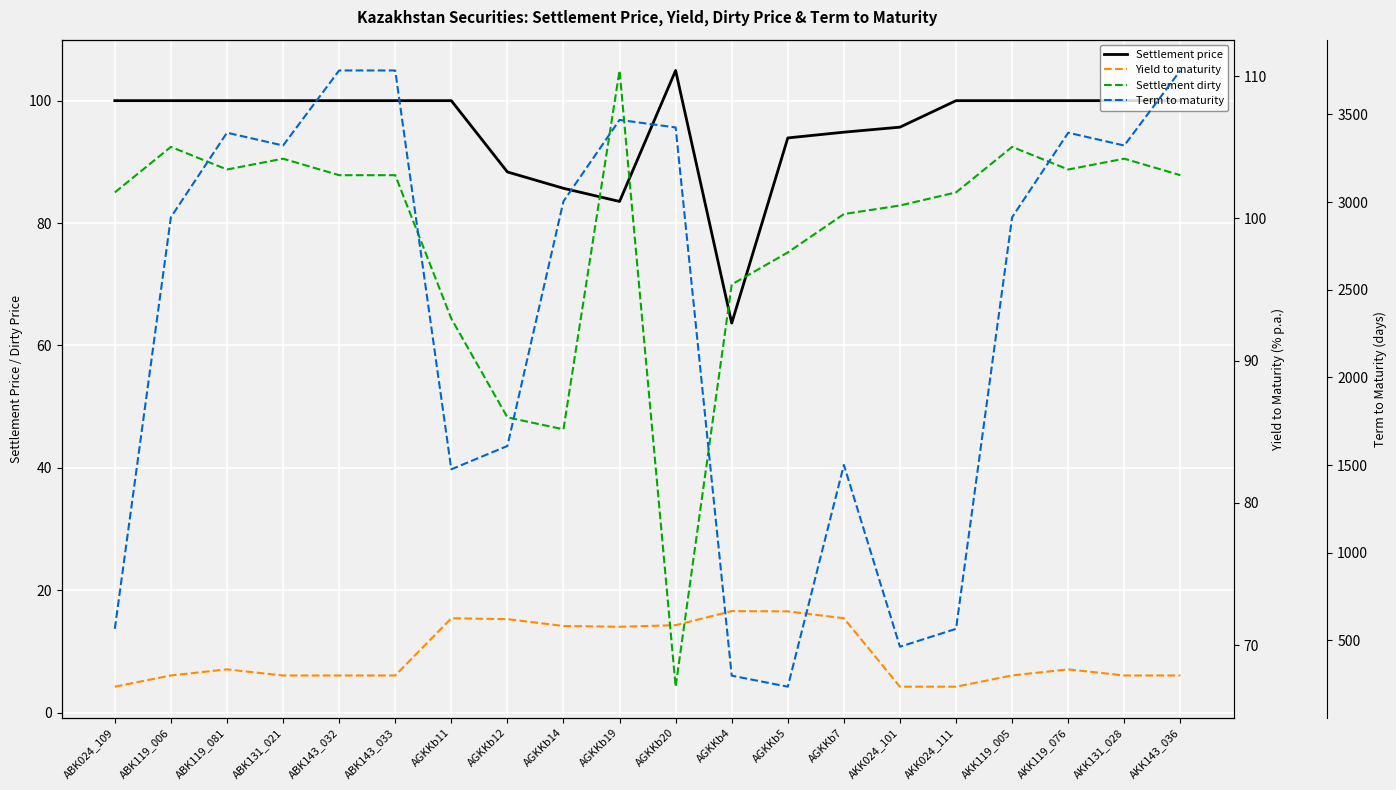

Which series ends up on top after the final intersection of Settlement dirty and Settlement price?

Settlement dirty